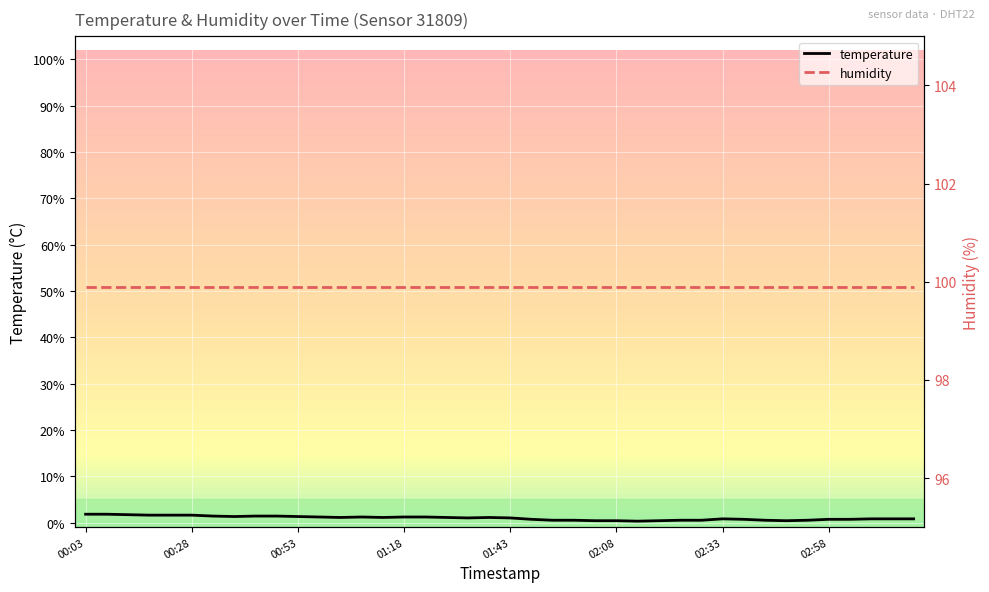

What is the lowest value of the humidity series?

99.9